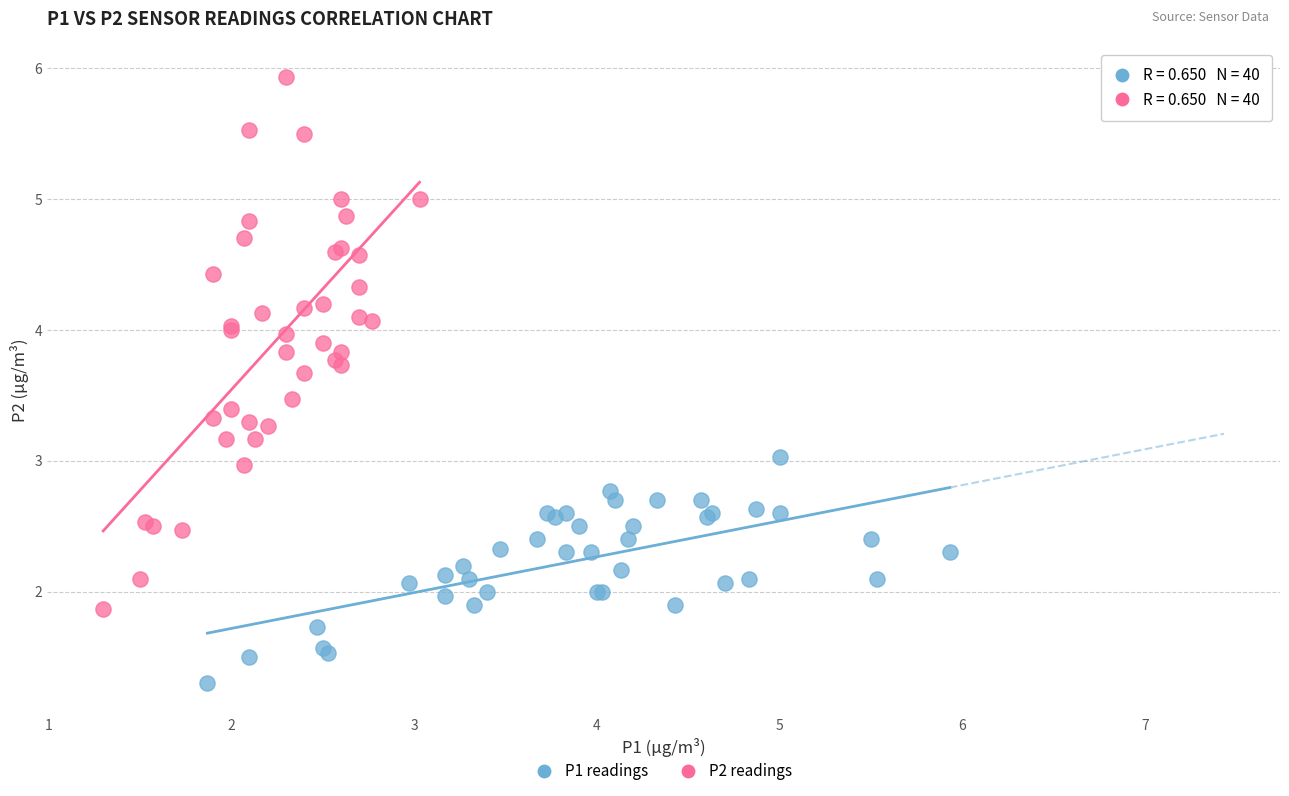

Which series reaches the maximum Y coordinate?

P2 readings